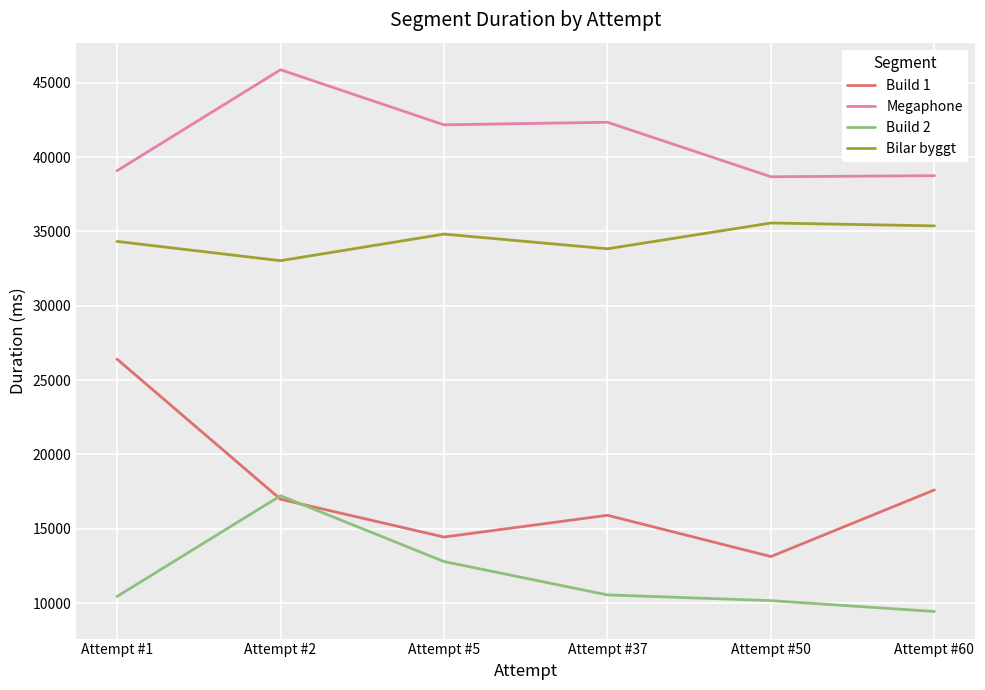

Between Attempt #1 and Attempt #5, which series saw the biggest shift?

Build 1